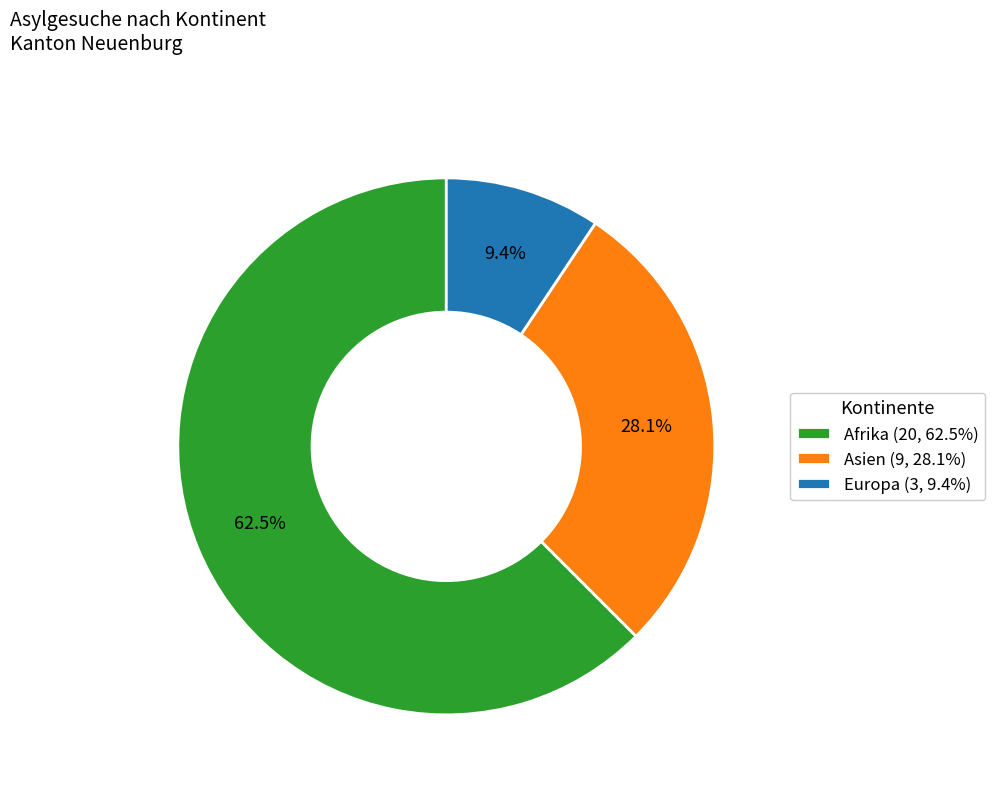

Which category has the biggest portion of the pie?

Afrika (20, 62.5%)